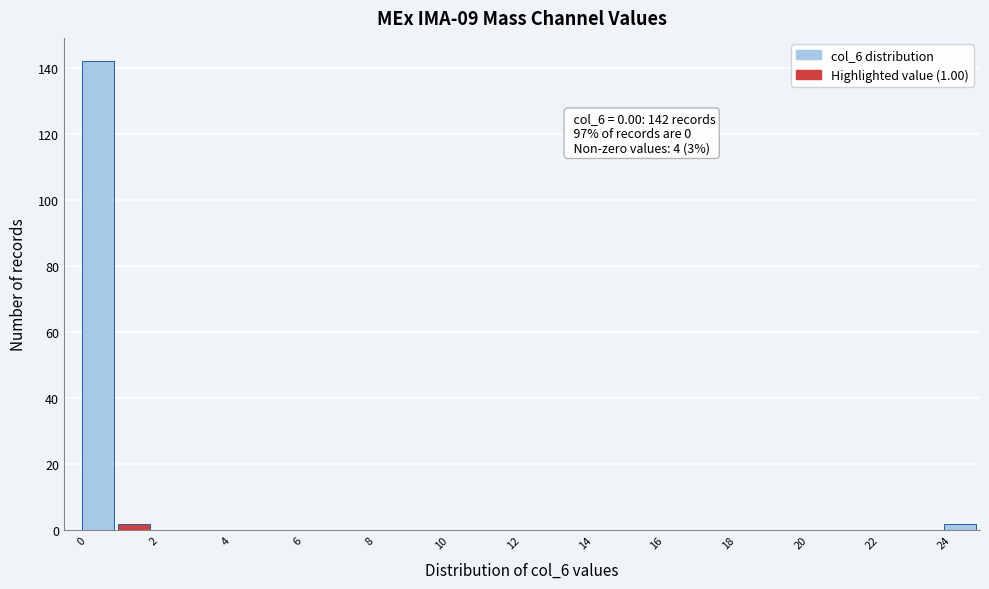

Which range on the x-axis has the tallest bar?

0 to 1